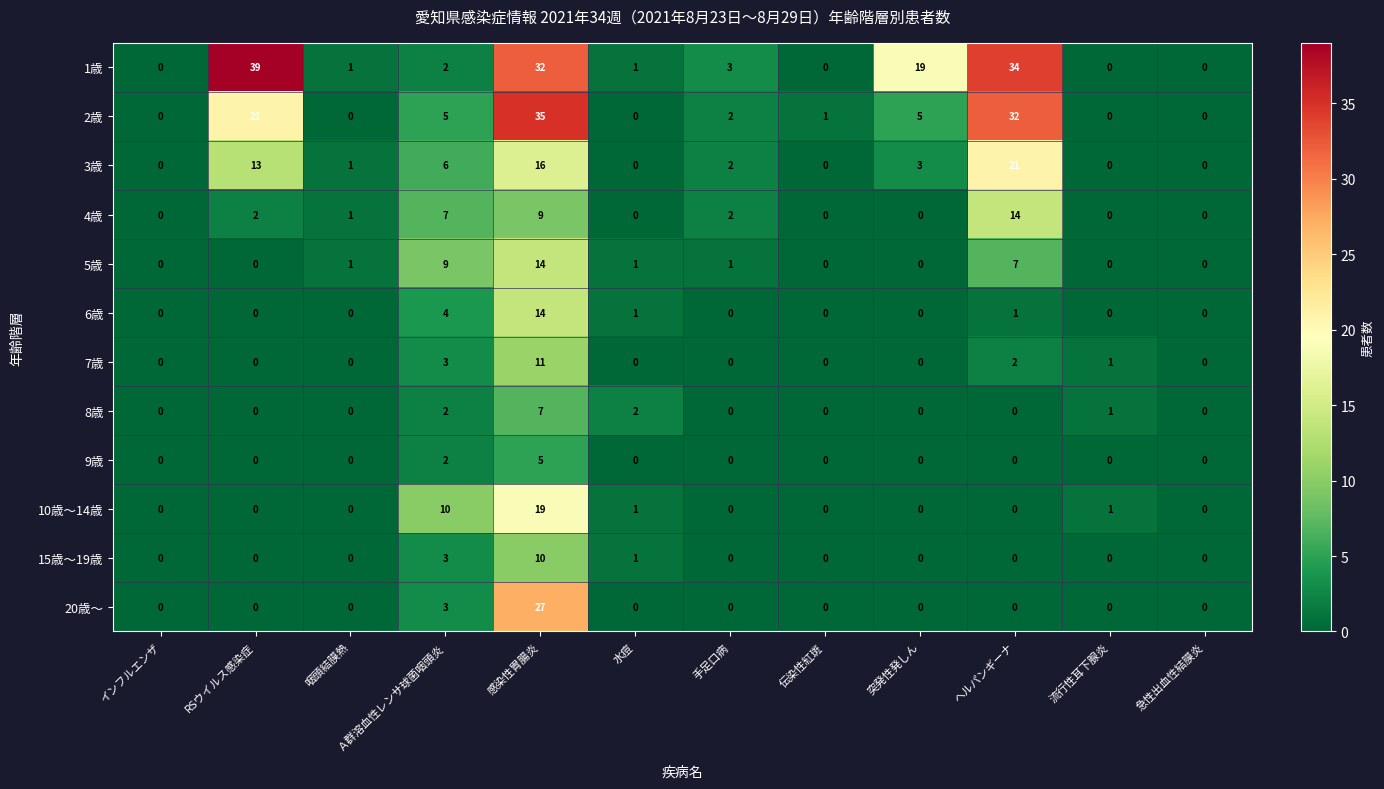

Which series has the widest spread of values?

1歳